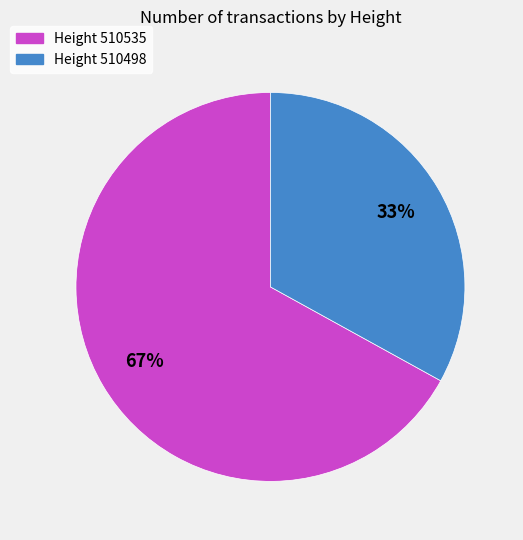

Is the sum of Height 510535 and Height 510498 greater than half?

Yes